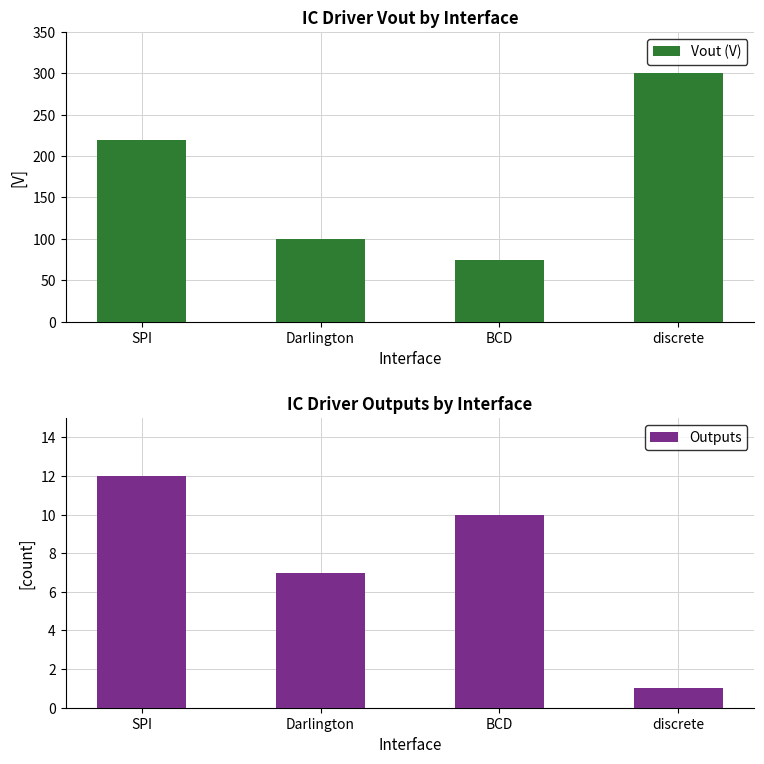

Rank the series by their maximum value, from highest to lowest.

Vout (V), Outputs